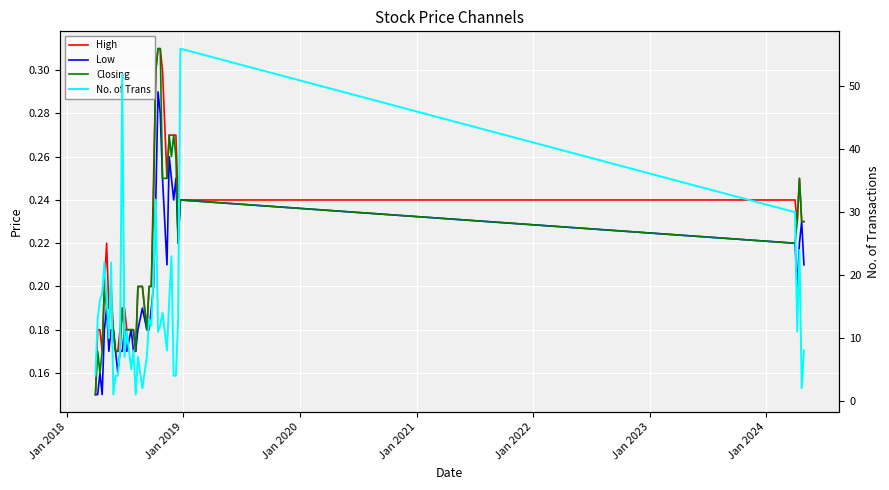

What is the difference between the maximum and minimum values in the No. of Trans series?

55.0